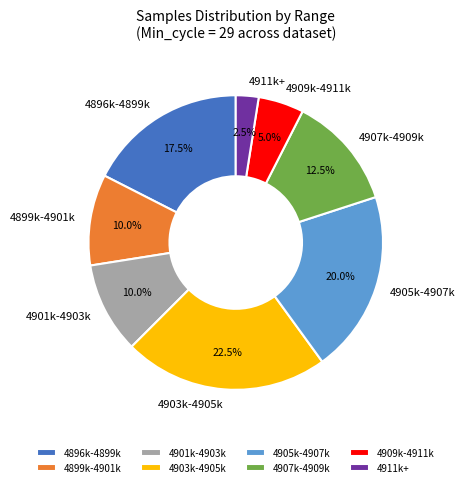

Which slice is the largest?

4903k-4905k